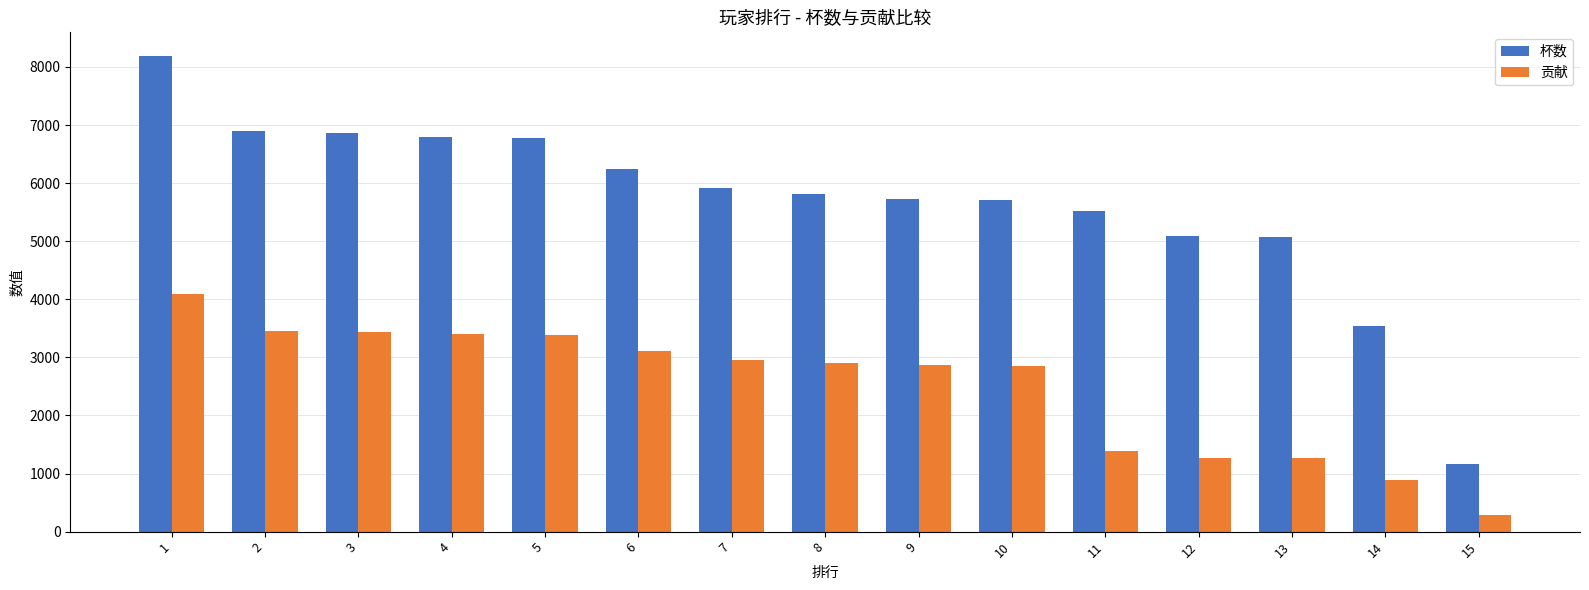

Is it true that 贡献 equals 5747 at 1?

False